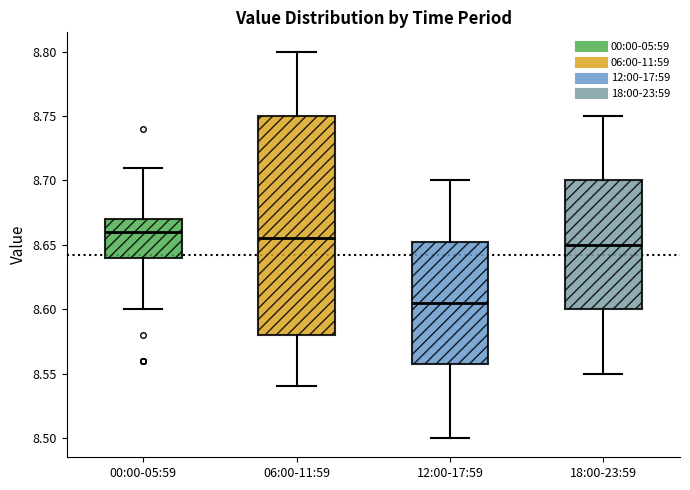

Comparing the boxes themselves (not the whiskers), which one is the tallest?

06:00-11:59